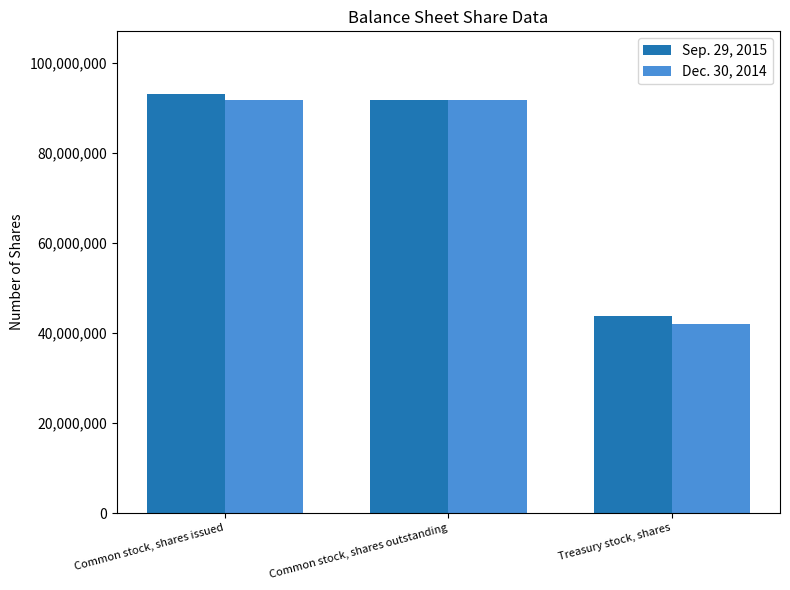

What is the average value of the Sep. 29, 2015 series?

76170542